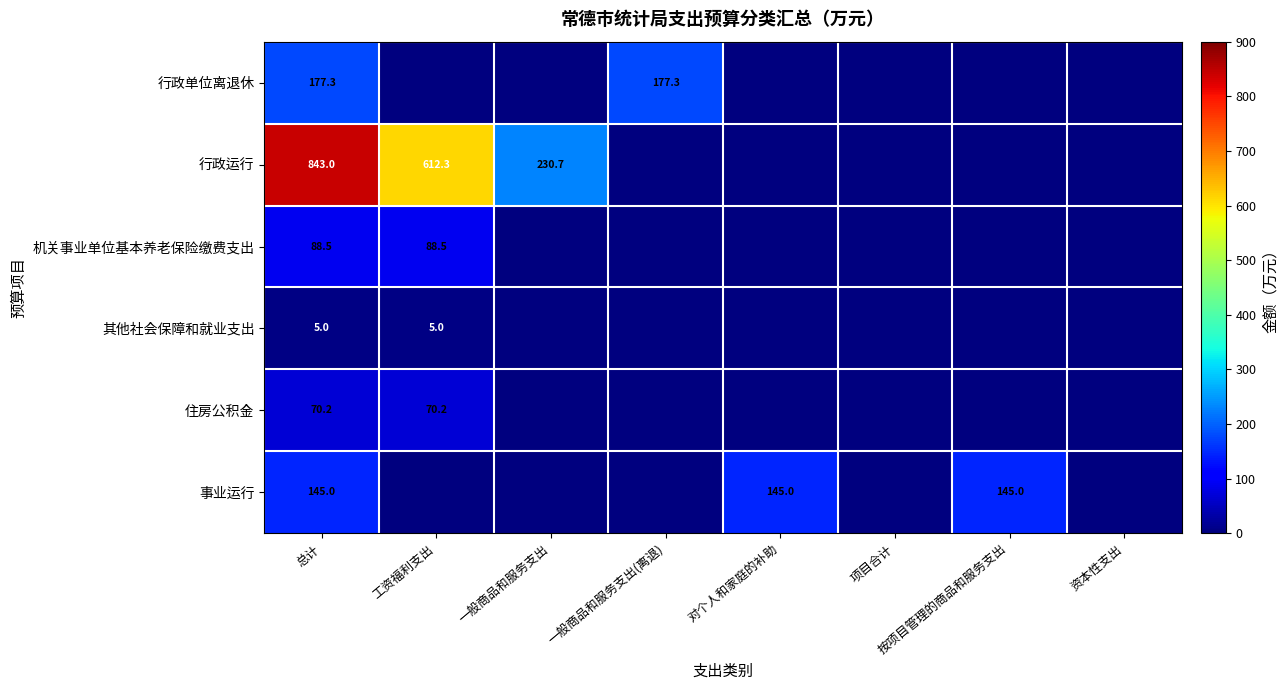

At which category does the chart reach its peak across all series?

总计